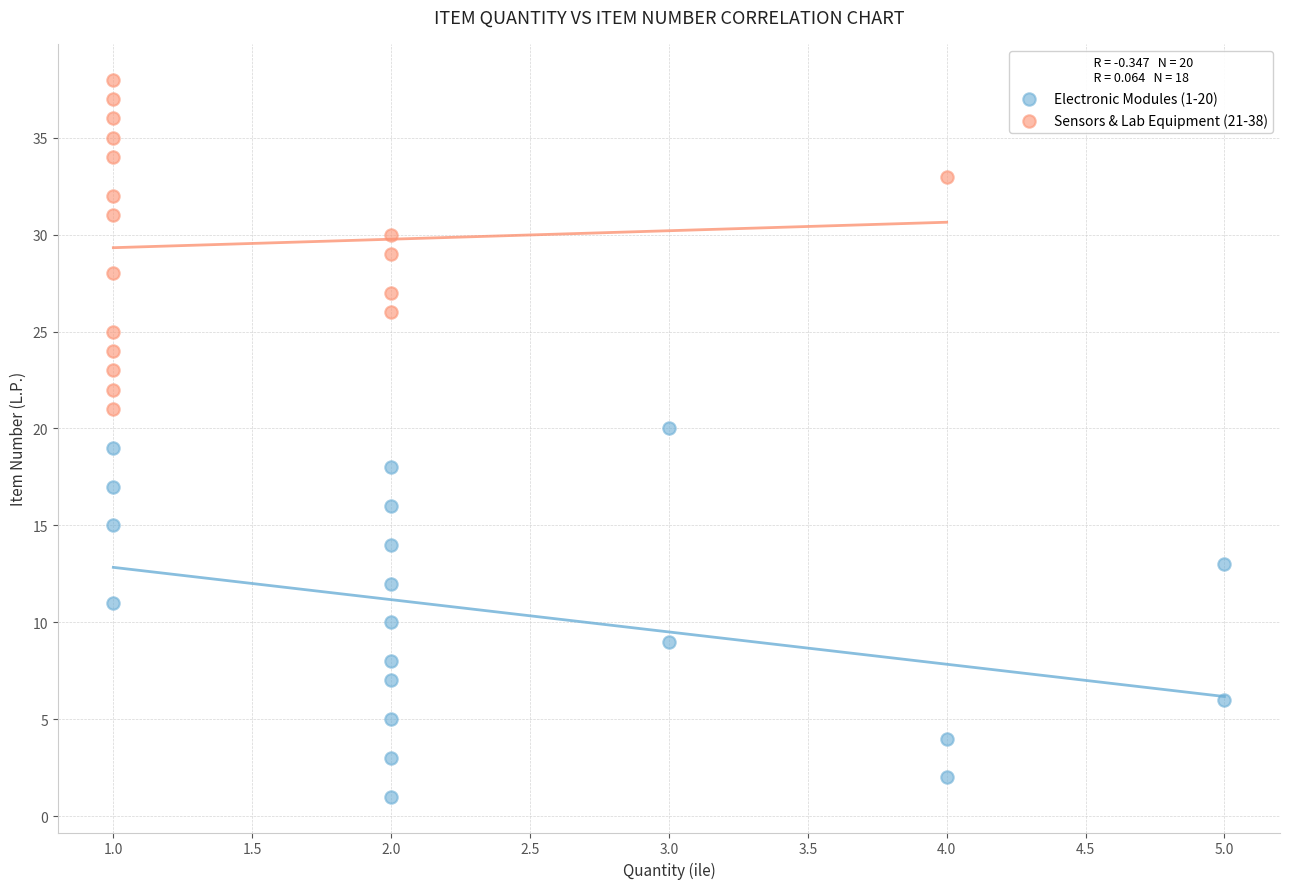

Which series has the widest spread of Y values?

Electronic Modules (1-20)